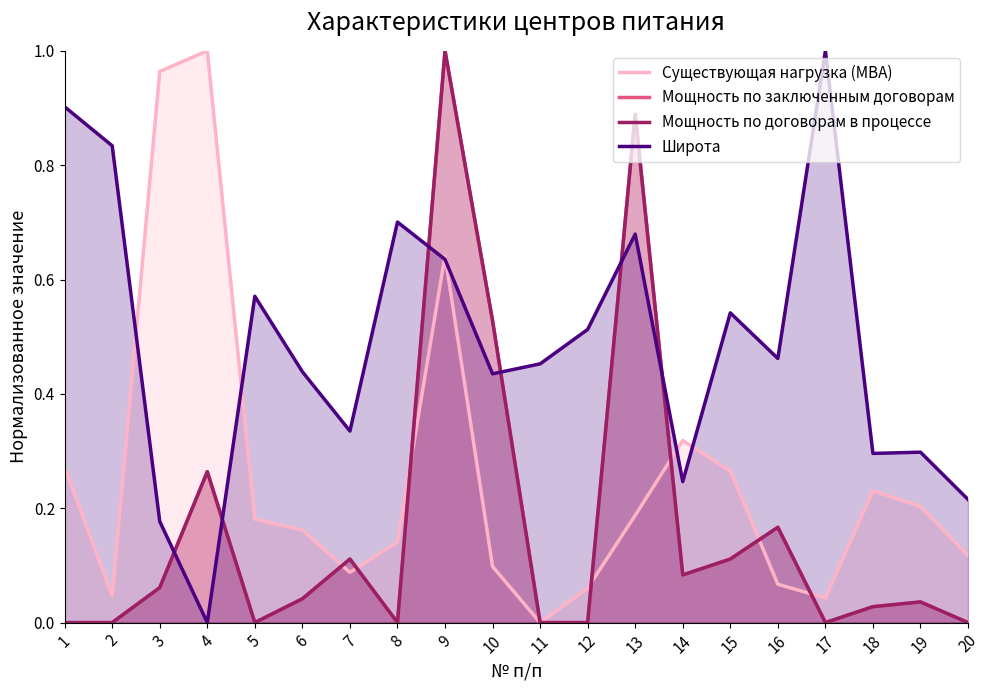

What is the difference between the maximum and minimum values in the Широта series?

1.0